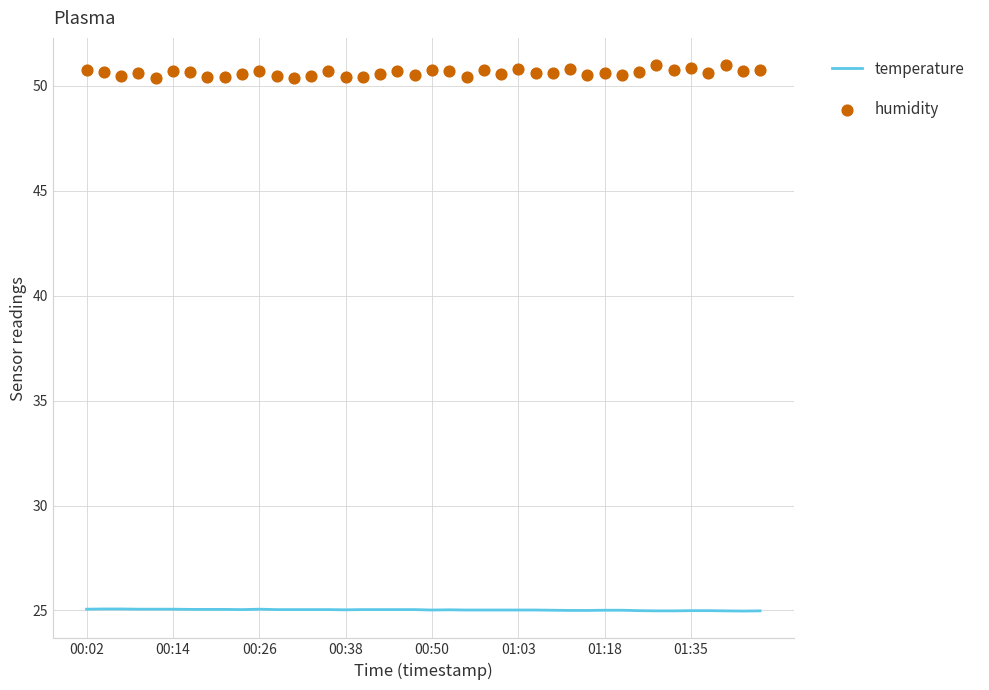

Which series contains the lowest Y value?

temperature